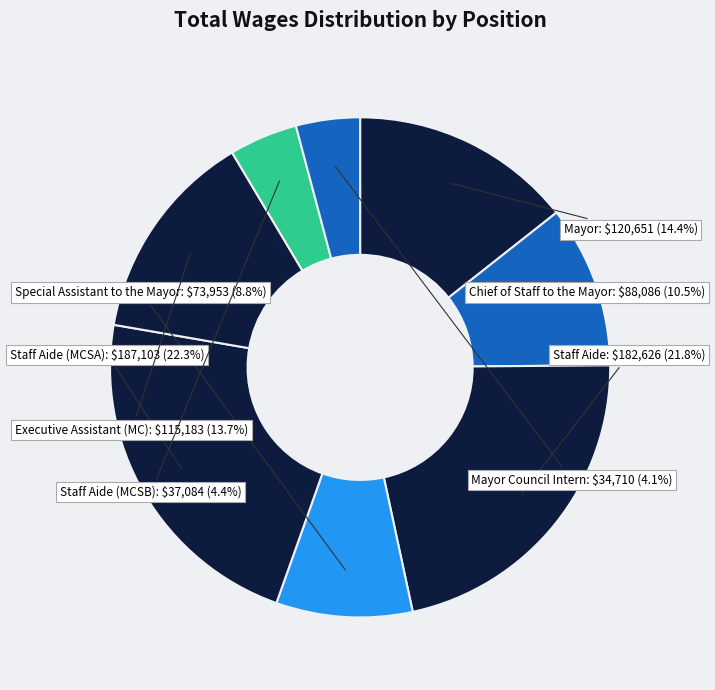

To the nearest percent, what portion does Special Assistant to the Mayor represent?

9%